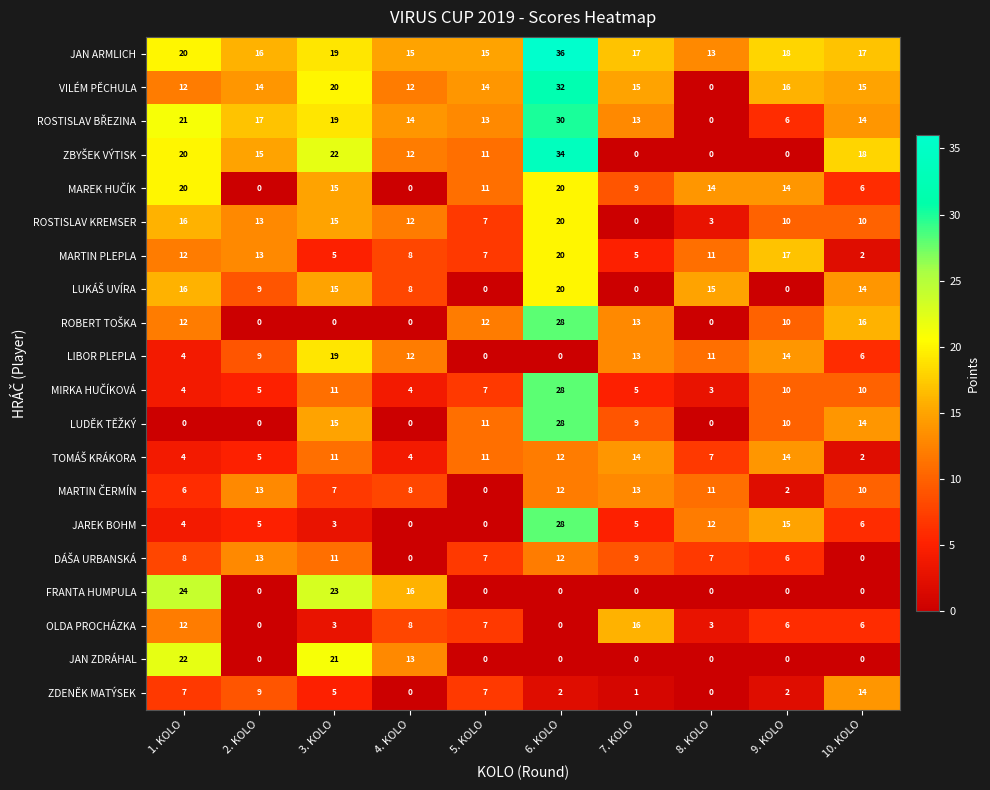

Which series has the largest total across all categories?

JAN ARMLICH